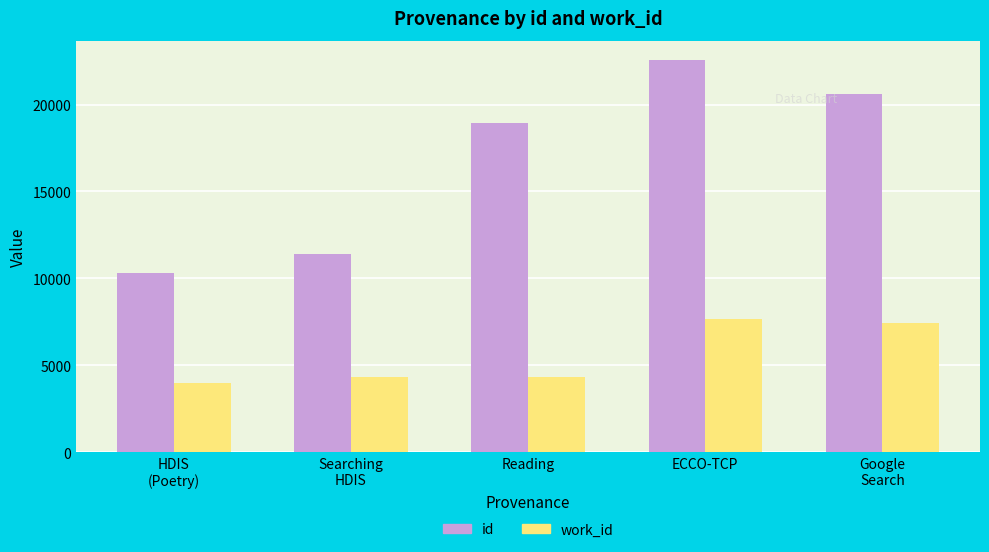

Reading right to left, transcribe all the data shown in this chart.

id: Google
Search=20598	ECCO-TCP=22542	Reading=18909	Searching
HDIS=11432	HDIS
(Poetry)=10287
work_id: Google
Search=7413	ECCO-TCP=7643	Reading=4353	Searching
HDIS=4353	HDIS
(Poetry)=3958